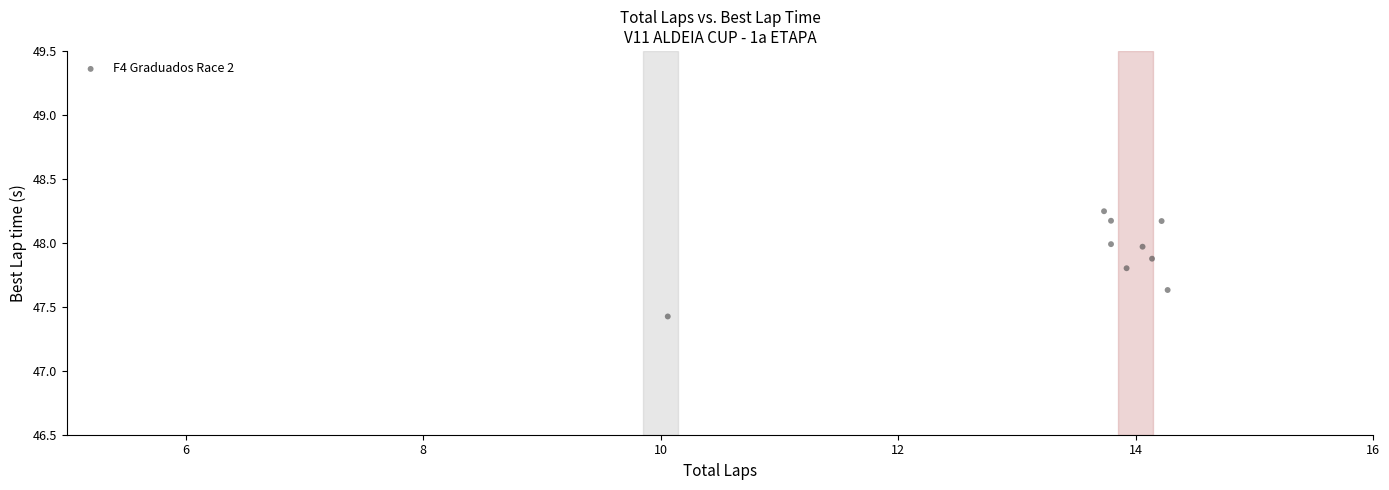

What is the range of X values (max minus min)?

4.2